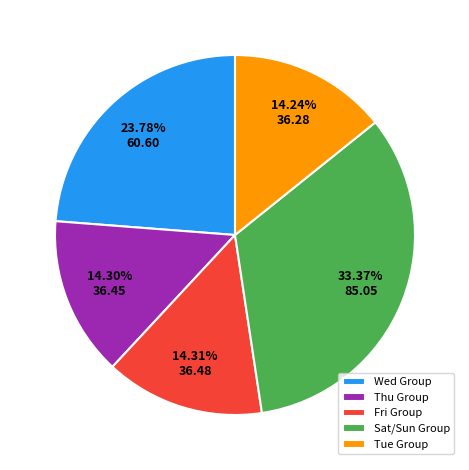

What is the ratio of the value at Fri Group to the value at Wed Group?

0.6